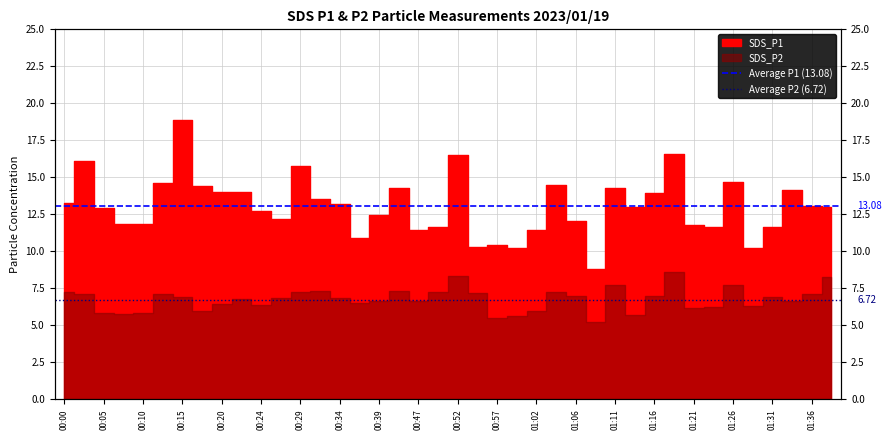

What is the value of the Average P1 (13.08) point at the 2nd from the left?

13.1